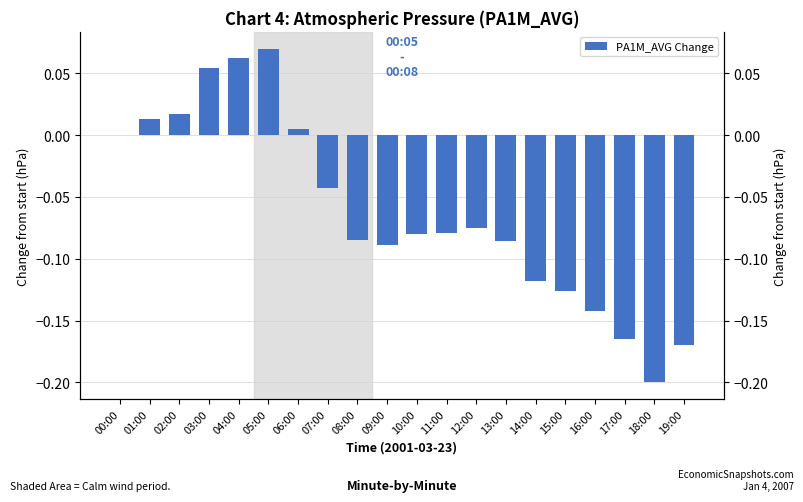

What is the label of the 8th bar from the left?

07:00